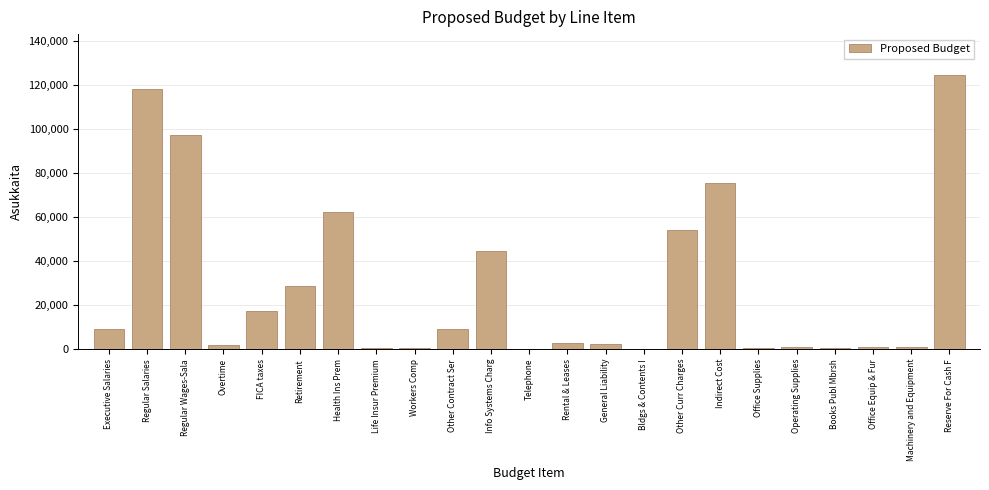

What is the maximum value shown in the chart?

124598